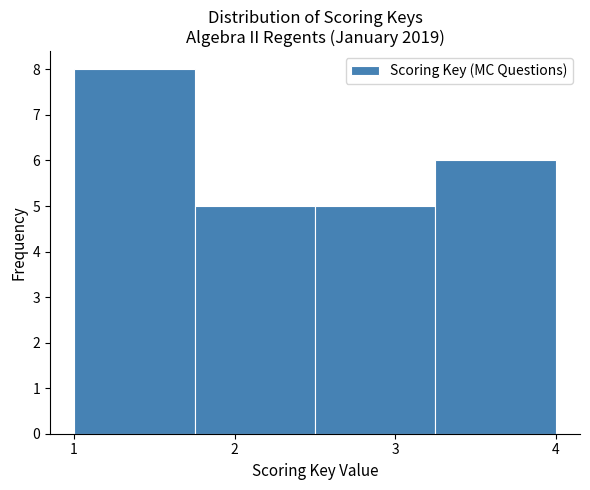

Reading left to right, transcribe this chart: for each bar, give the range it covers on the x-axis and its height. Neither the bar edges nor the heights are printed on the chart, so give them approximately, as read against the axes.

1.00 to 1.75: 8
1.75 to 2.50: 5
2.50 to 3.25: 5
3.25 to 4.00: 6